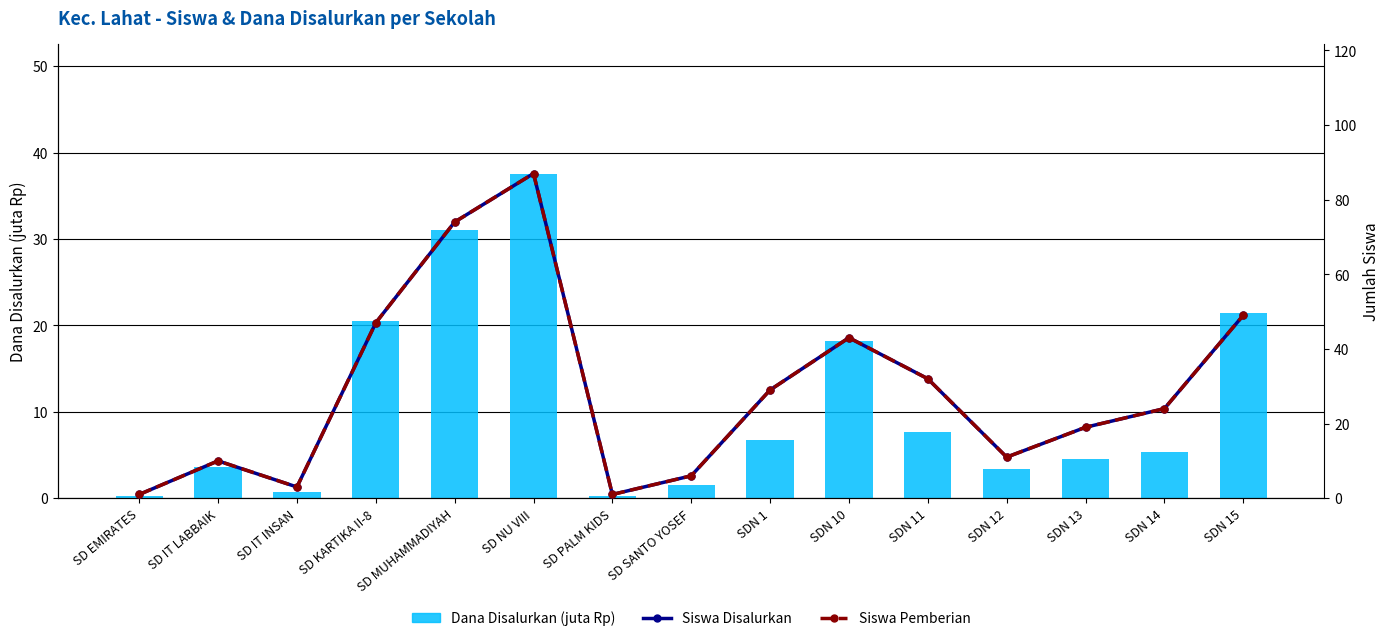

Which series has the largest range (max minus min)?

Siswa Disalurkan